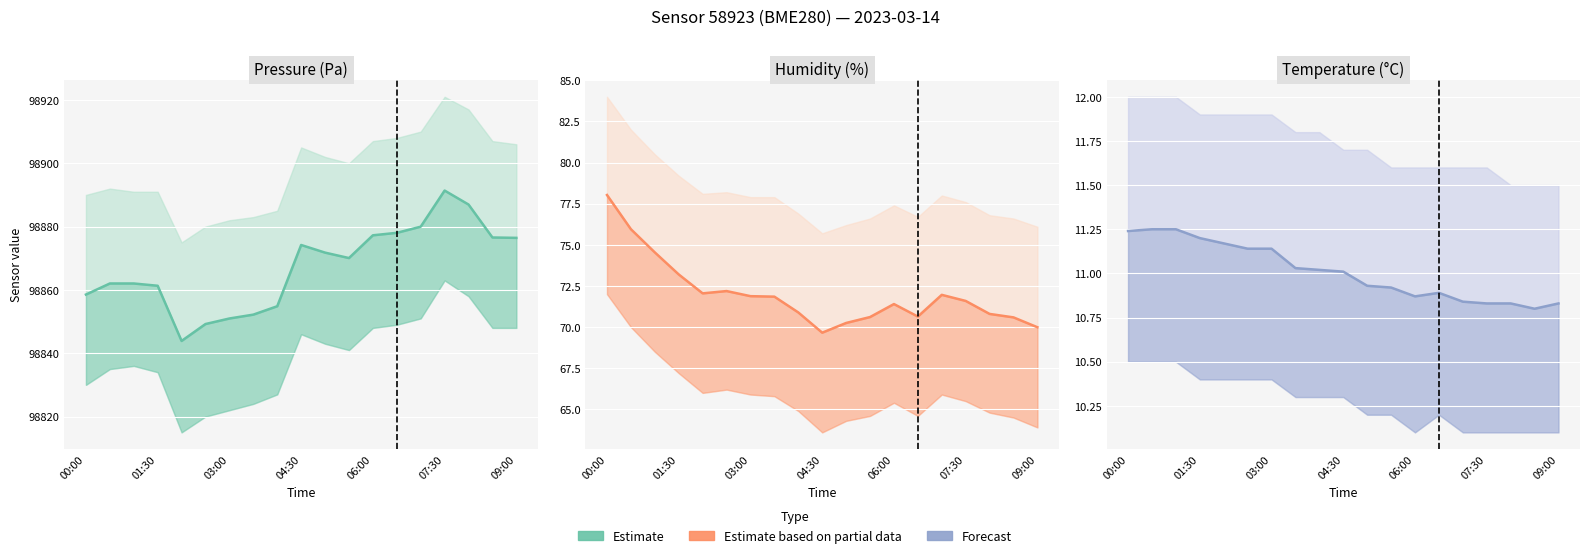

Count the number of categories in the chart.

19